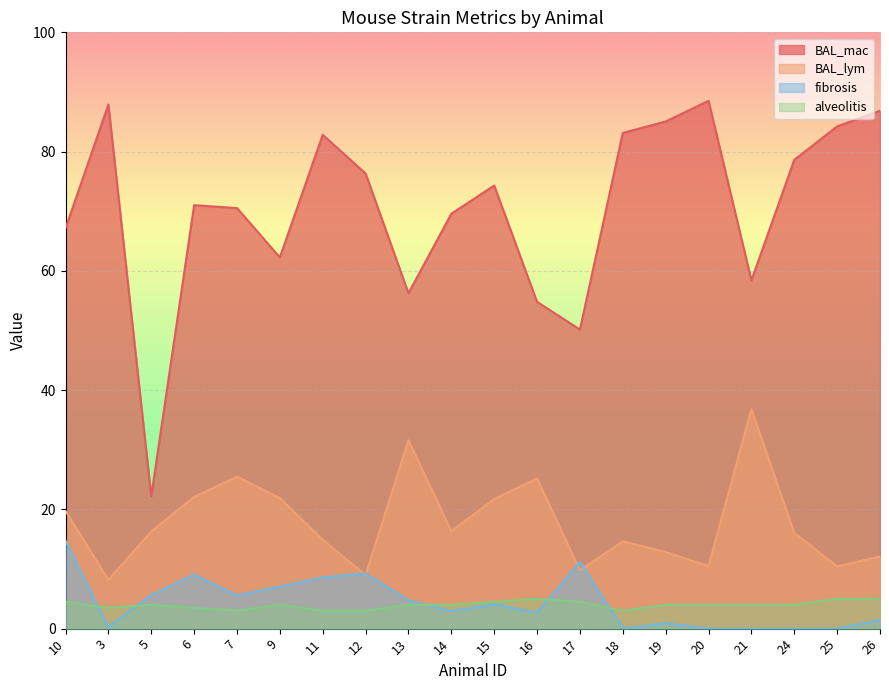

Count the number of categories in the chart.

20